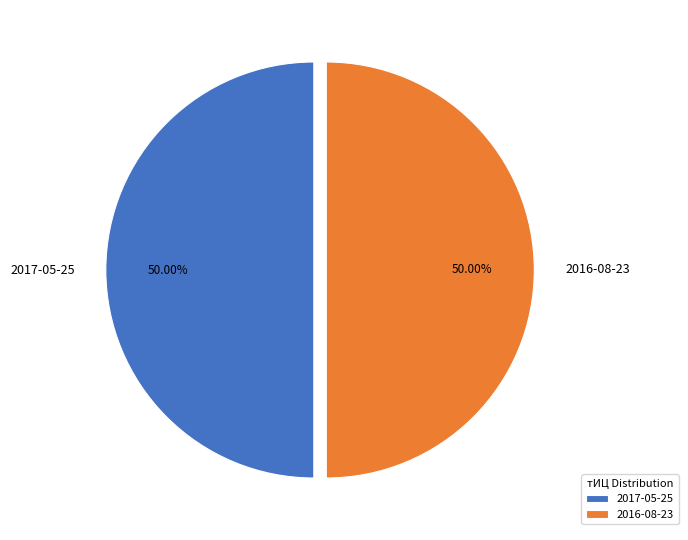

How many slices are in this pie chart?

2